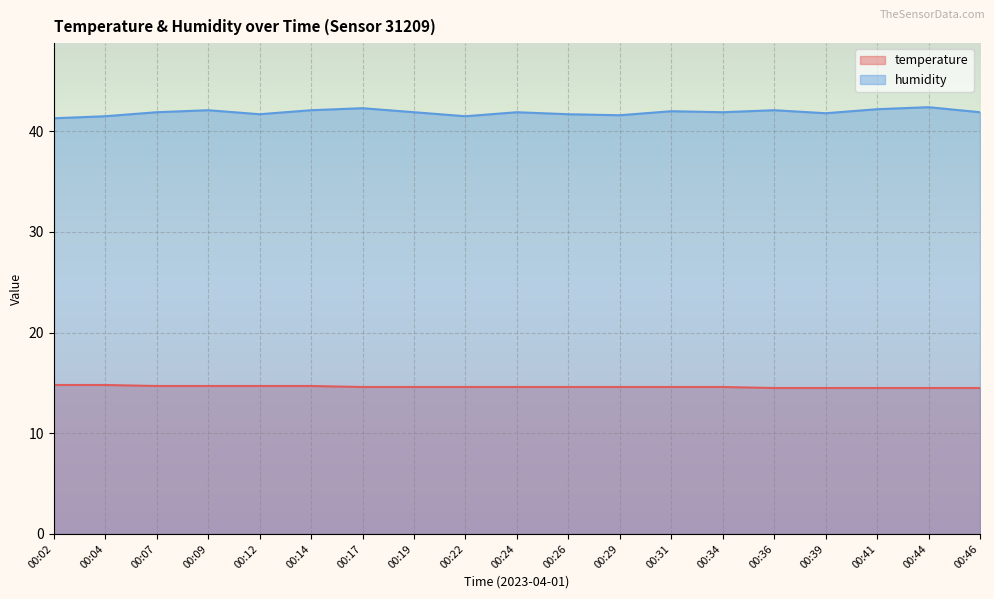

Read the temperature value at 00:07.

14.7